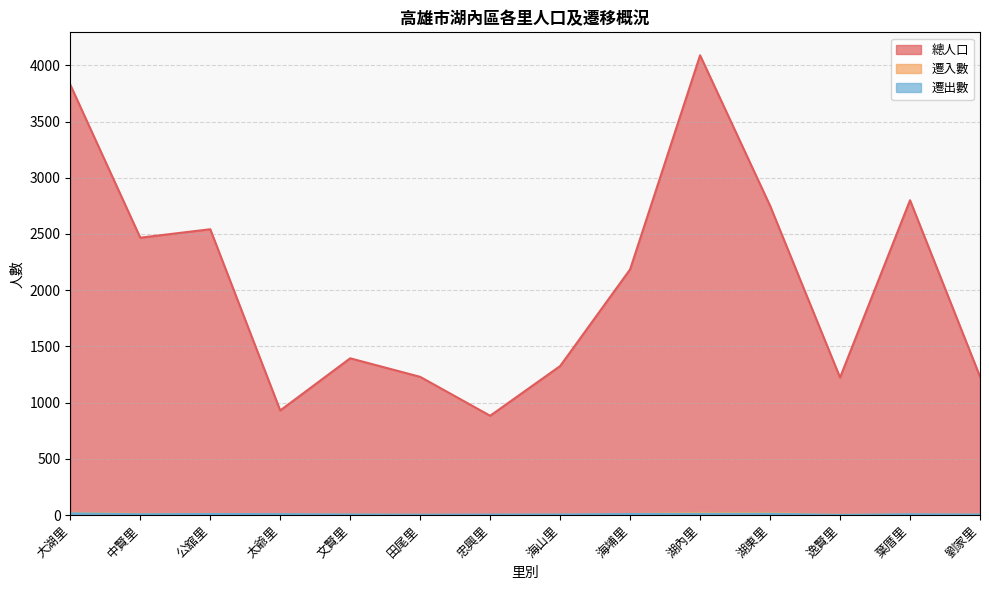

How many values in the 遷入數 series are below 7?

7